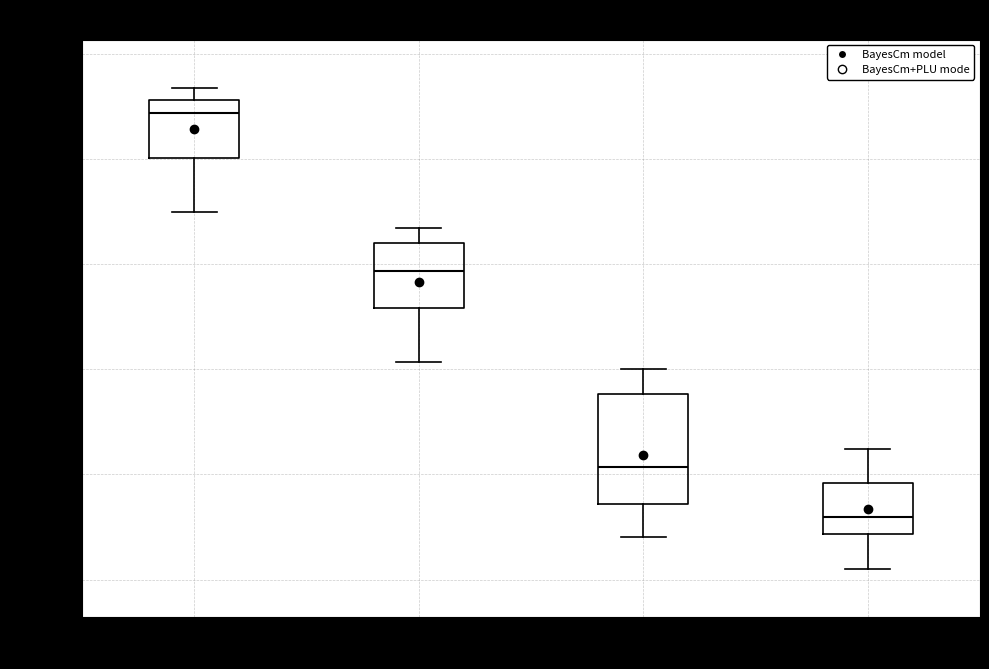

Reading left to right, transcribe this box plot: for each box, give where its median line is, the range the box spans, and where its two whiskers end, as read against the y-axis. The values are not printed on the chart, so give them approximately, as read against the axis.

00:00-05:59: median 101520, box 101500 to 101530, whiskers 101475 to 101535
06:00-11:59: median 101445, box 101430 to 101460, whiskers 101405 to 101465
12:00-17:59: median 101355, box 101335 to 101390, whiskers 101320 to 101400
18:00-23:59: median 101330, box 101320 to 101345, whiskers 101305 to 101360